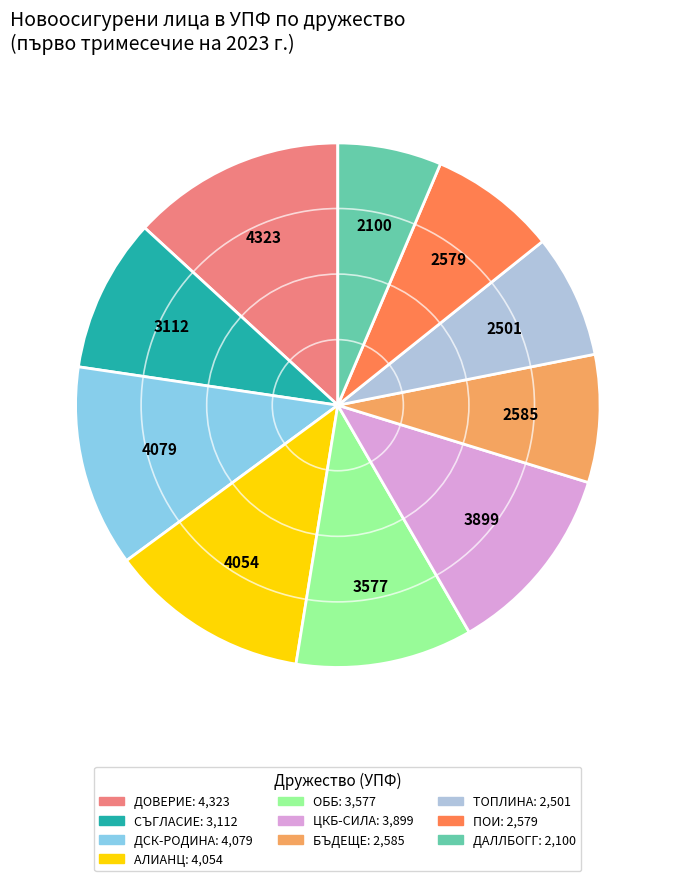

Is there a majority slice in this chart?

No